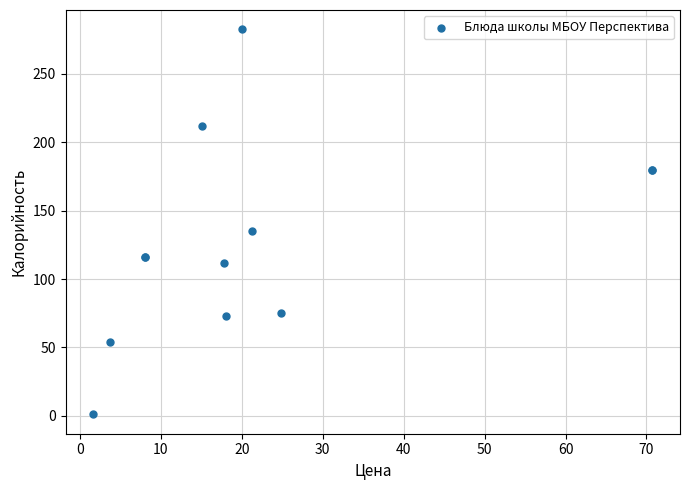

What Y value in the scatter plot is closest to 141?

135.0